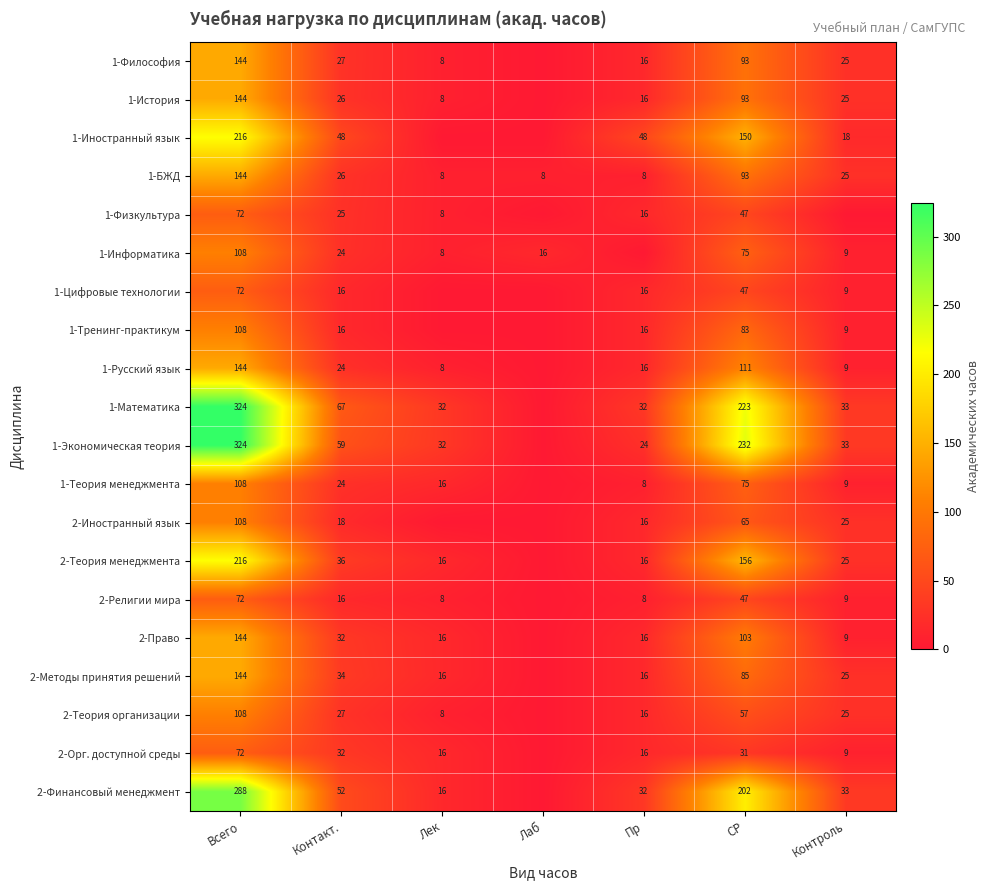

What is the difference between the 2-Право values at Контакт. and Лек?

16